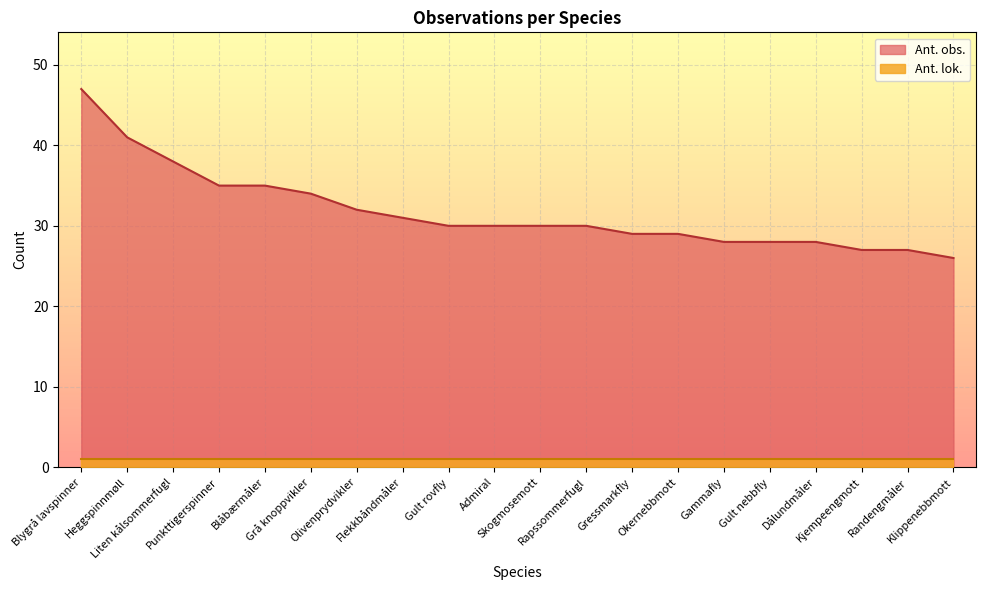

What position from the left is Blåbærmåler?

5